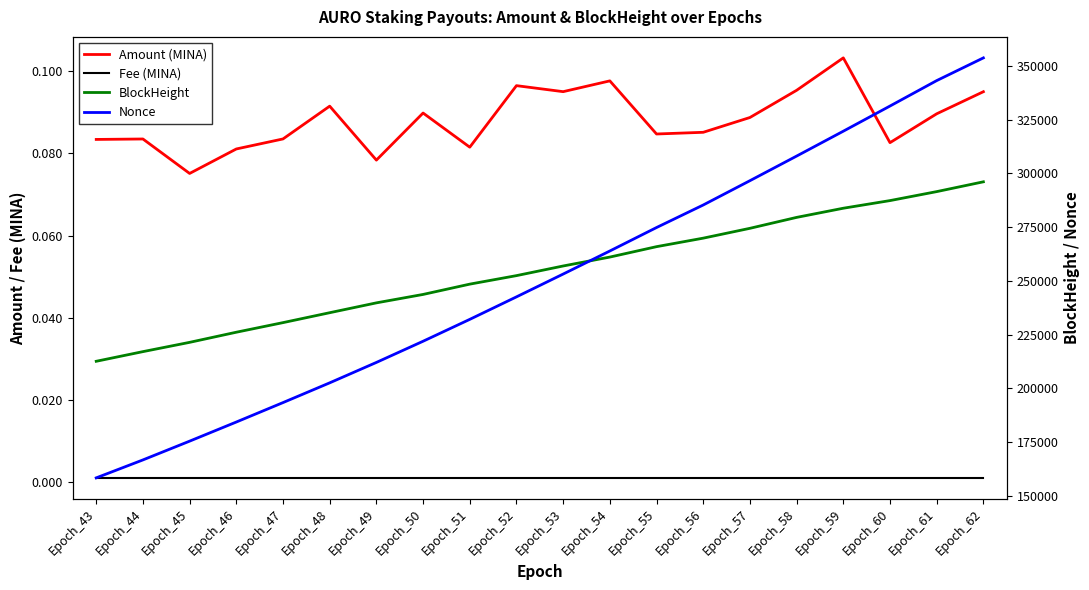

Does the chart display data point markers on the line(s)?

No